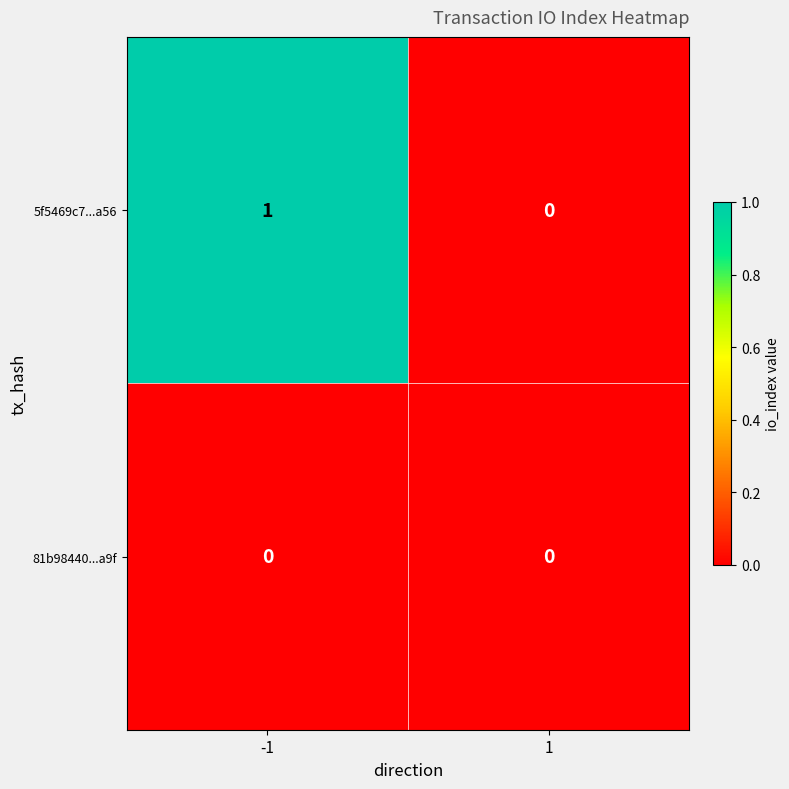

Reading left to right, what are all the values shown in this chart?

5f5469c7...a56: -1=1	1=0
81b98440...a9f: -1=0	1=0